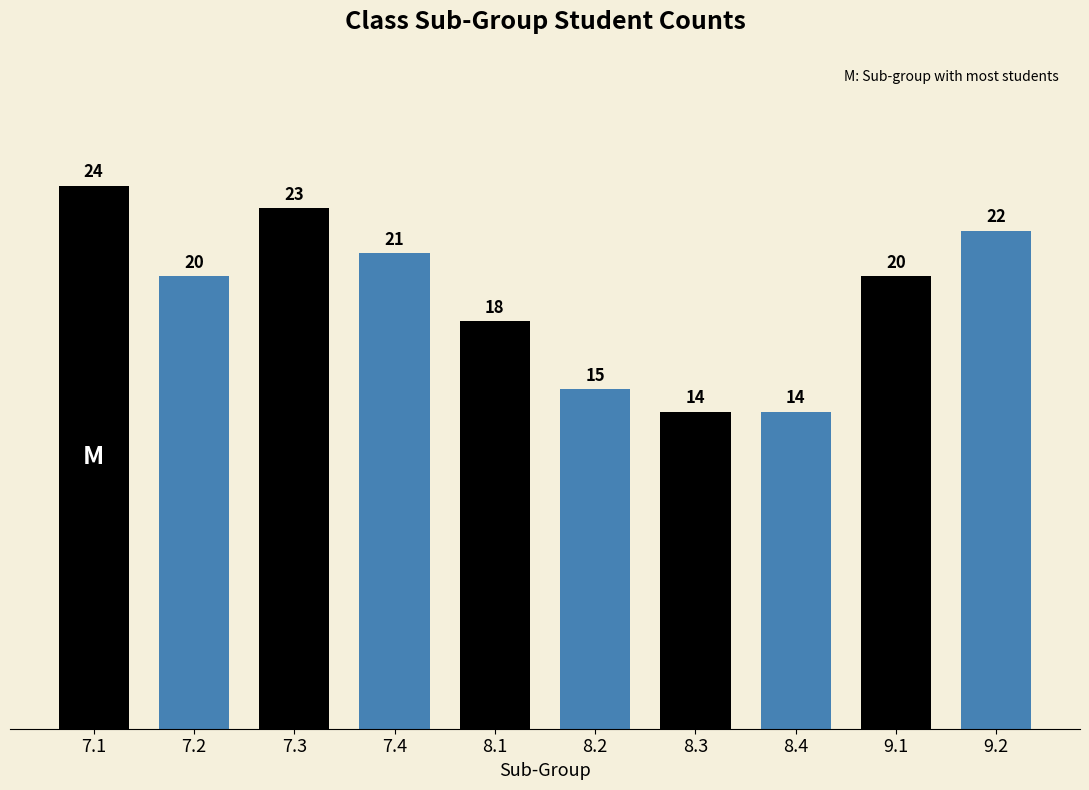

What is the average value?

19